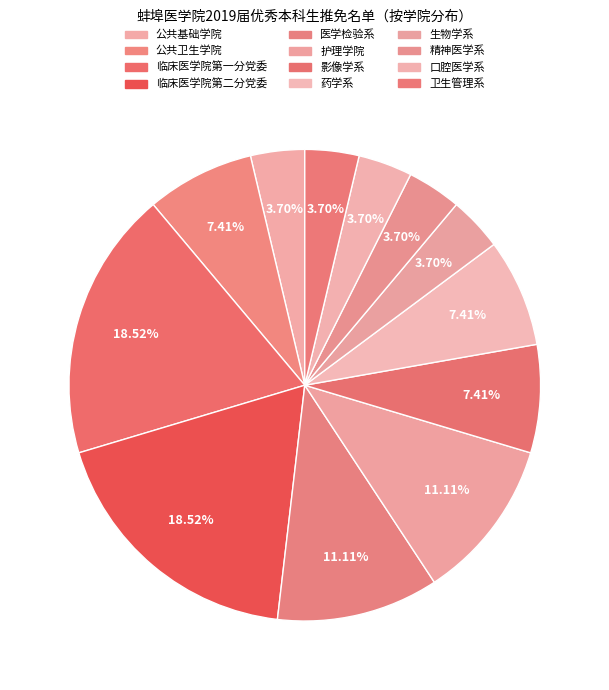

To the nearest percent, what portion does 口腔医学系 represent?

4%